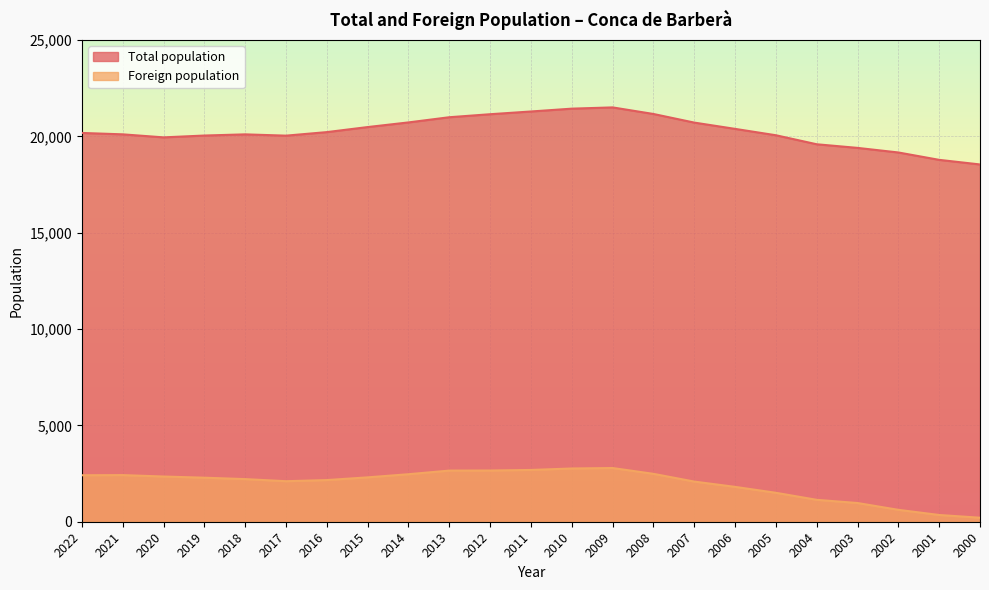

Which series has the largest total across all categories?

Total population